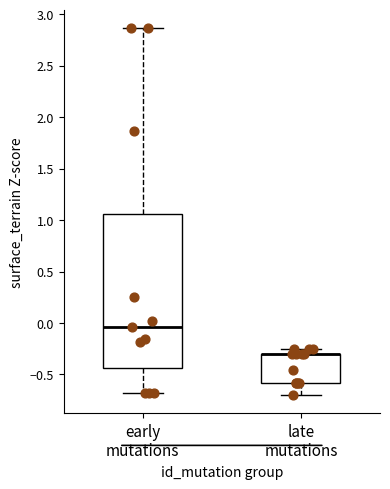

Which box is the tallest, from its lower edge to its upper edge?

early mutations